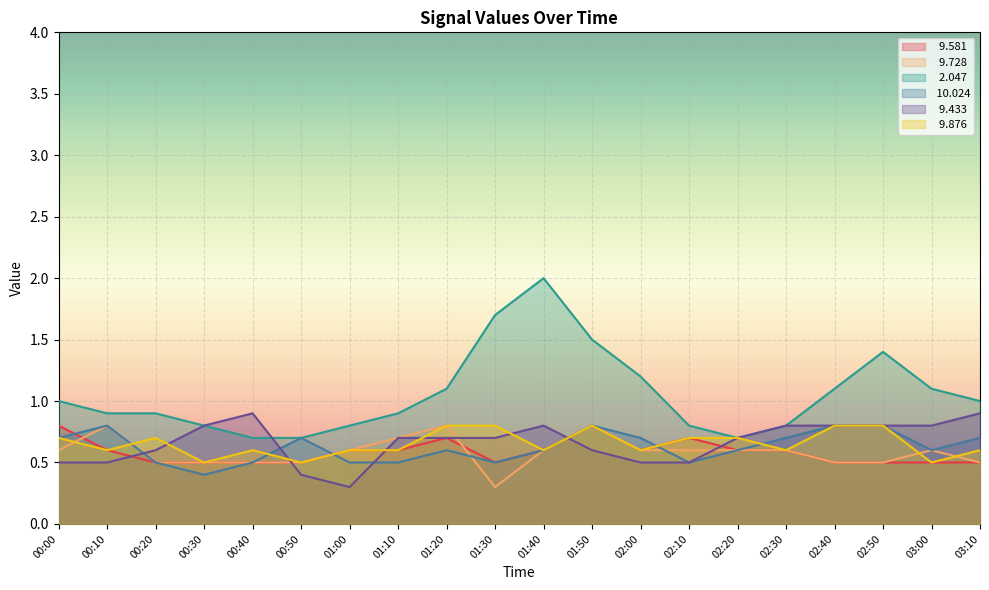

At which label does   9.433 reach its peak?

00:40